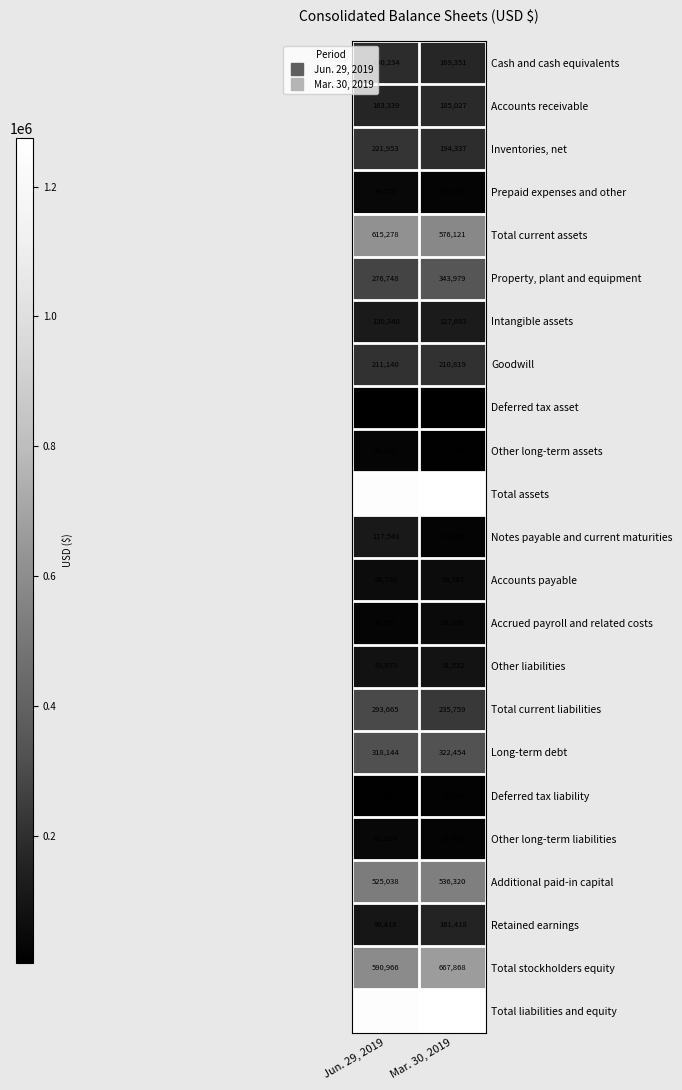

Is it true that Total current liabilities equals 293665 at Jun. 29, 2019?

True